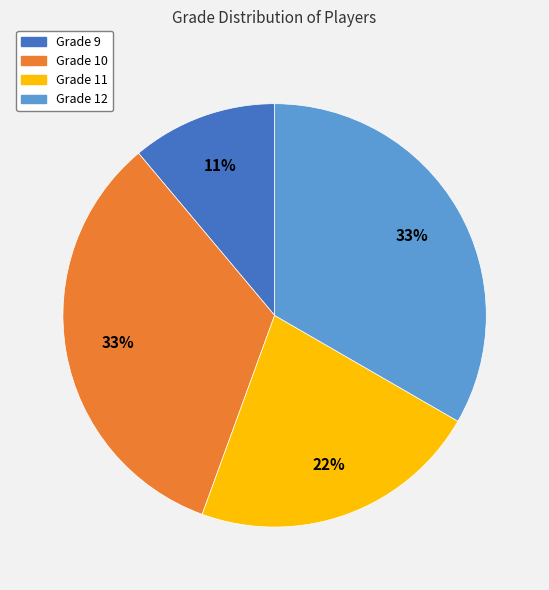

How many segments does this pie chart have?

4